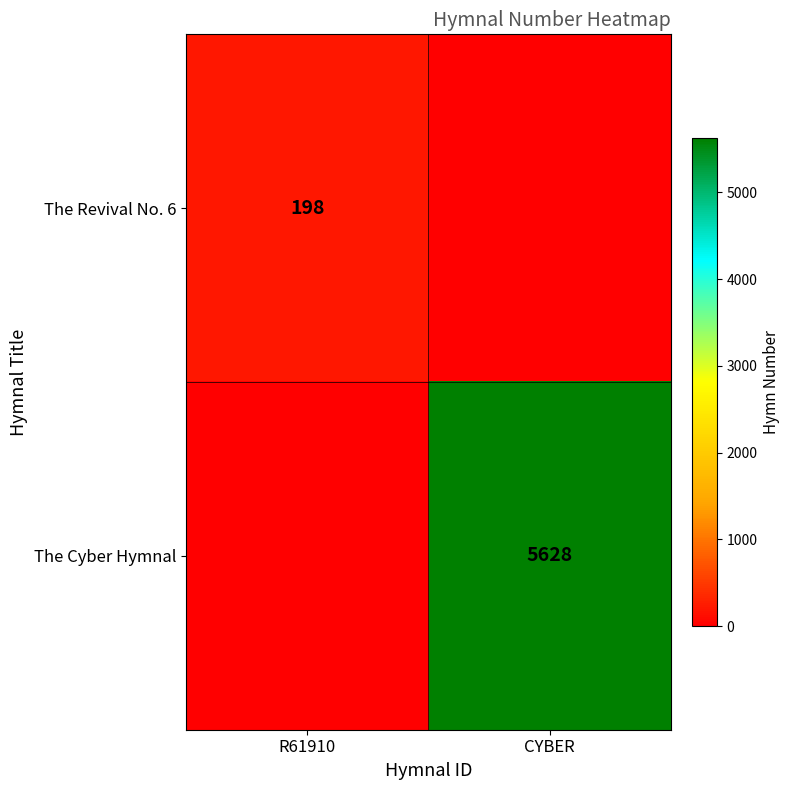

The The Revival No. 6 series shows 198 at R61910. True or false?

True